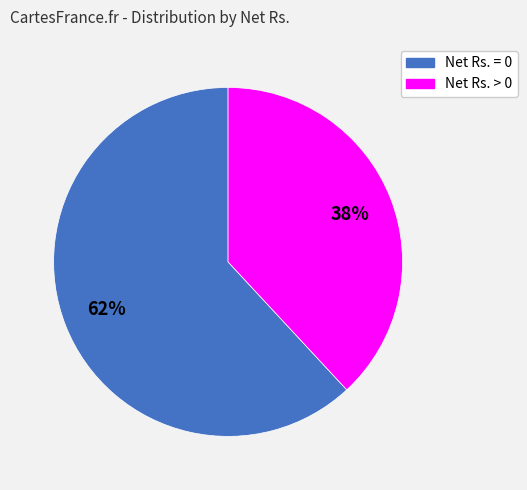

To the nearest percent, what is the difference between the Net Rs. > 0 and Net Rs. = 0 slice percentages?

24%